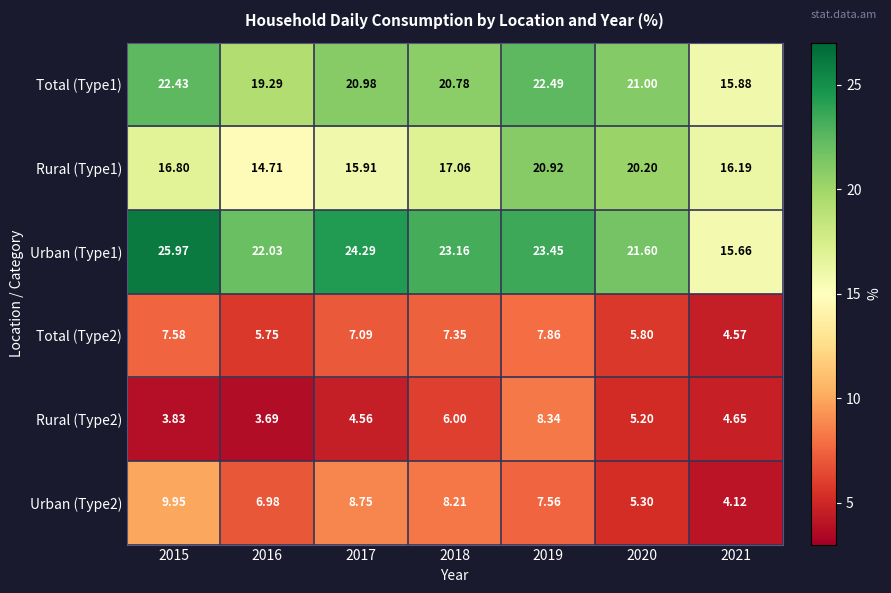

Which series has the widest spread of values?

Urban (Type1)